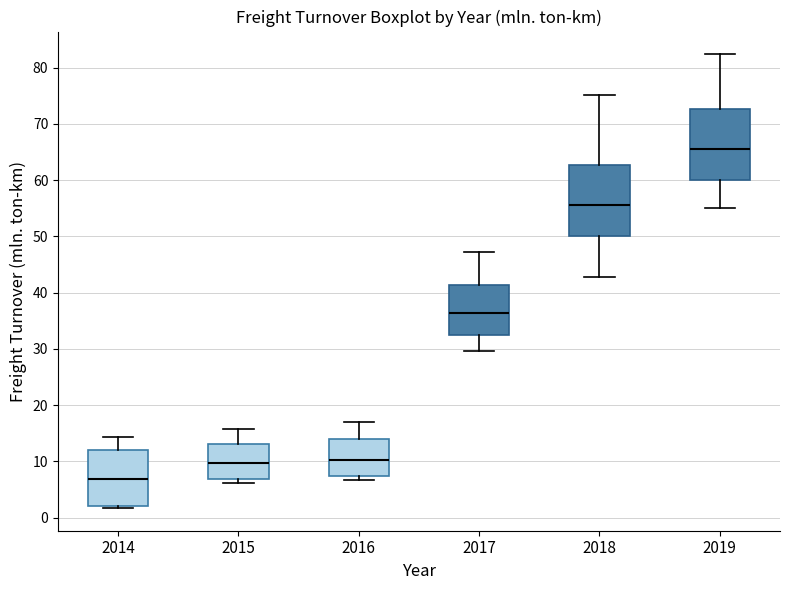

Reading left to right, read every box against the y-axis: the position of its median line, the range the box covers, and the ends of its whiskers. The values are not printed on the chart, so give them approximately, as read against the axis.

2014: median 7, box 2 to 12, whiskers 2 (just below the box's lower edge) to 14
2015: median 10, box 7 to 13, whiskers 6 to 16
2016: median 10, box 7 to 14, whiskers 7 (just below the box's lower edge) to 17
2017: median 36, box 33 to 41, whiskers 30 to 47
2018: median 56, box 50 to 63, whiskers 43 to 75
2019: median 66, box 60 to 73, whiskers 55 to 82